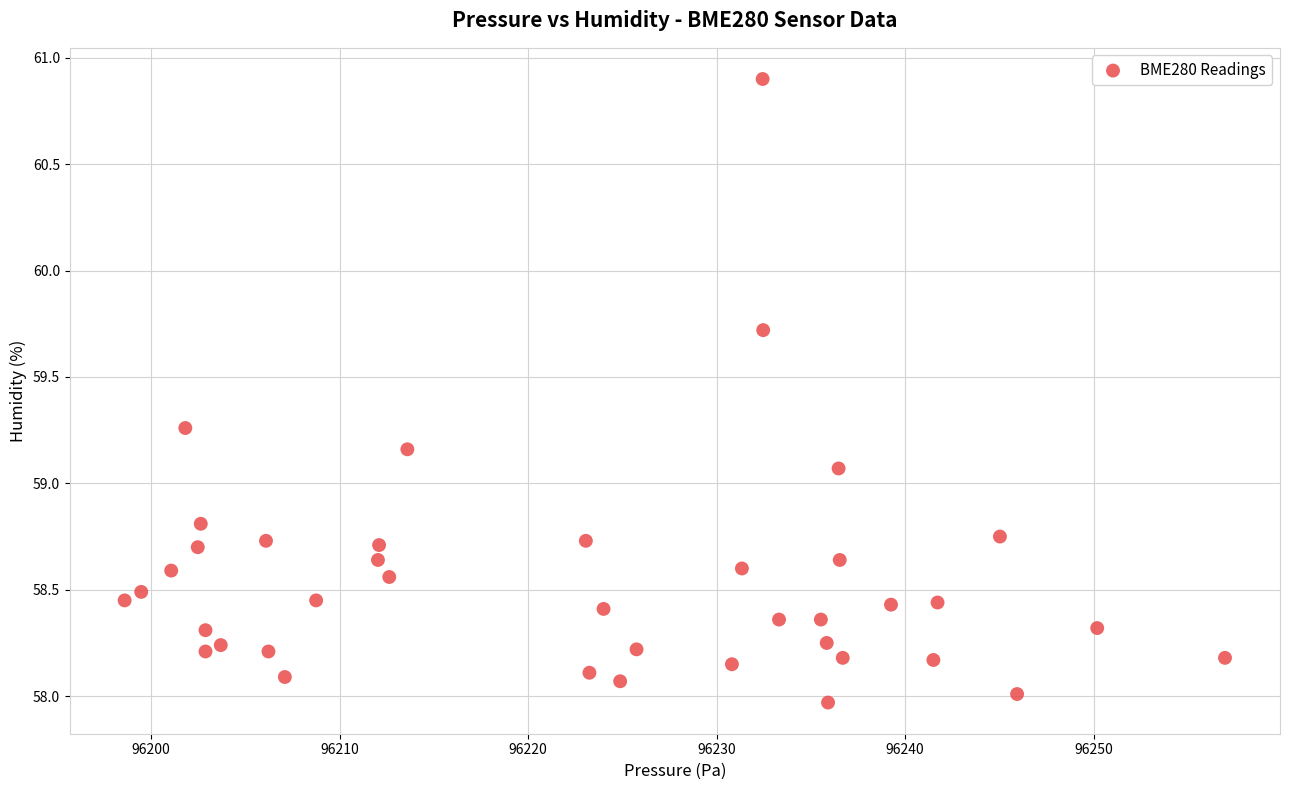

What is the range of Y values (max minus min)?

2.9